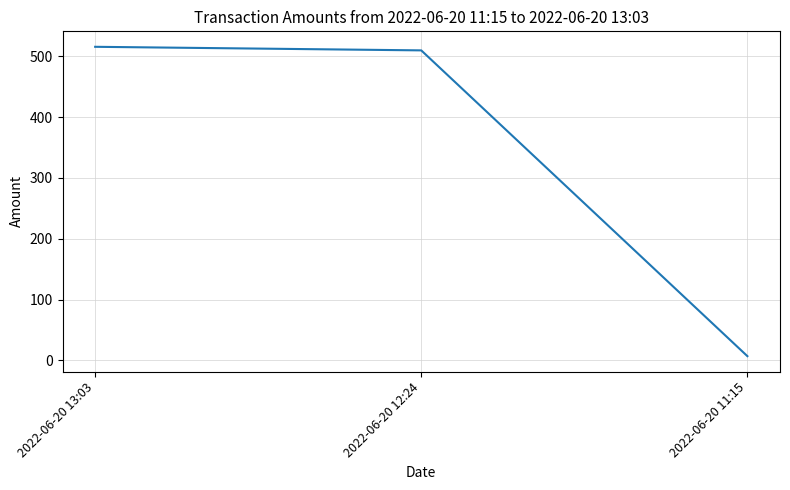

What position from the left is 2022-06-20 11:15?

3